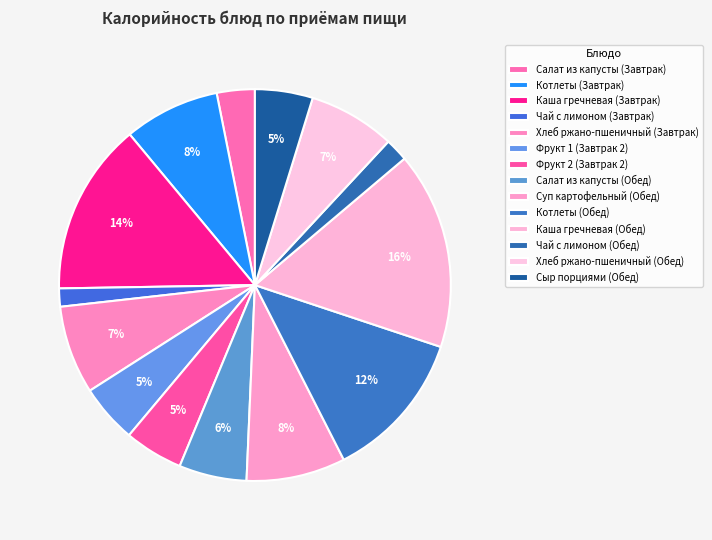

True or false: Каша гречневая (Завтрак) accounts for 24% of the total.

False